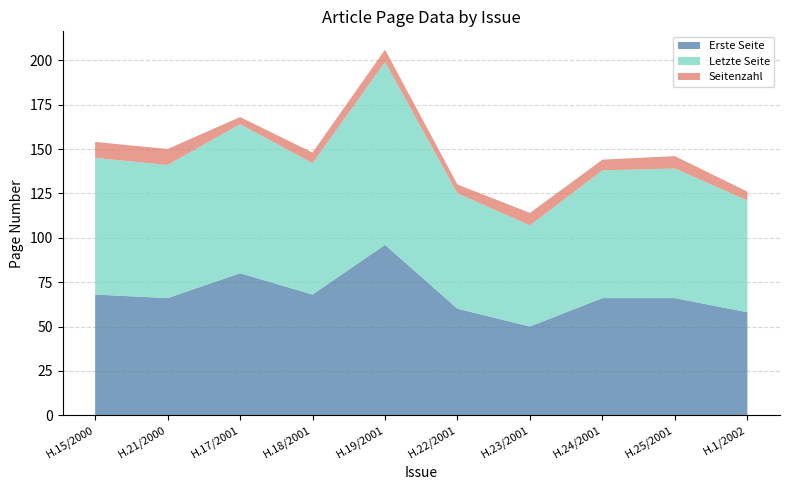

Reading right to left, transcribe all the data shown in this chart.

Erste Seite: 58	66	66	50	60	96	68	80	66	68
Letzte Seite: 63	73	72	57	65	103	74	84	75	77
Seitenzahl: 5	7	6	7	5	7	6	4	9	9